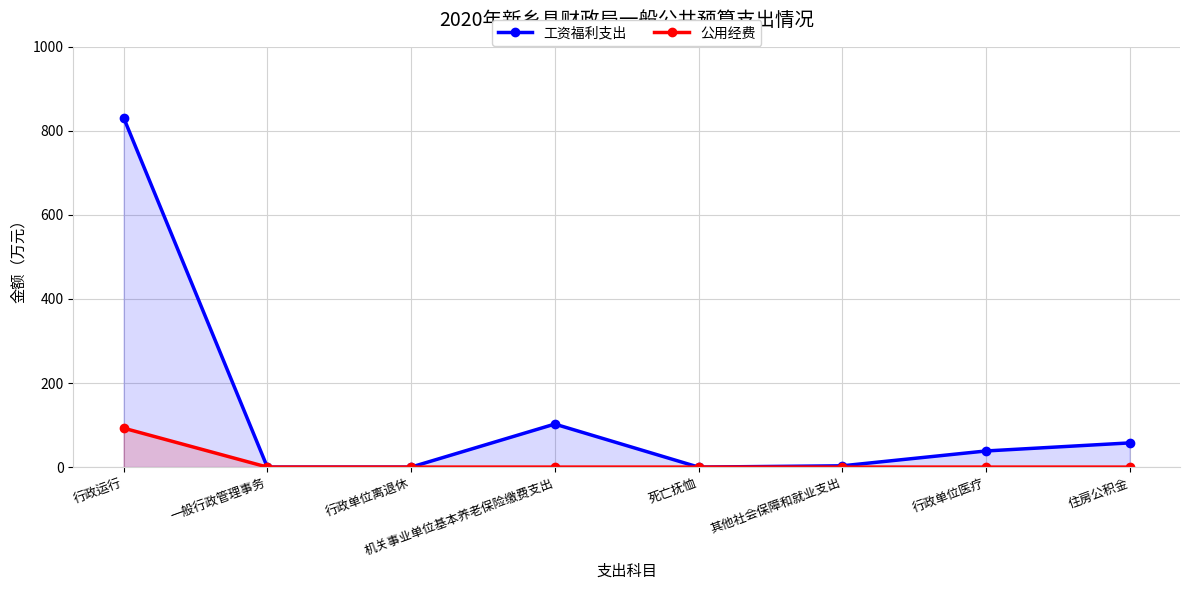

List the labels in order of 公用经费 value, smallest first.

一般行政管理事务, 行政单位离退休, 机关事业单位基本养老保险缴费支出, 死亡抚恤, 其他社会保障和就业支出, 行政单位医疗, 住房公积金, 行政运行